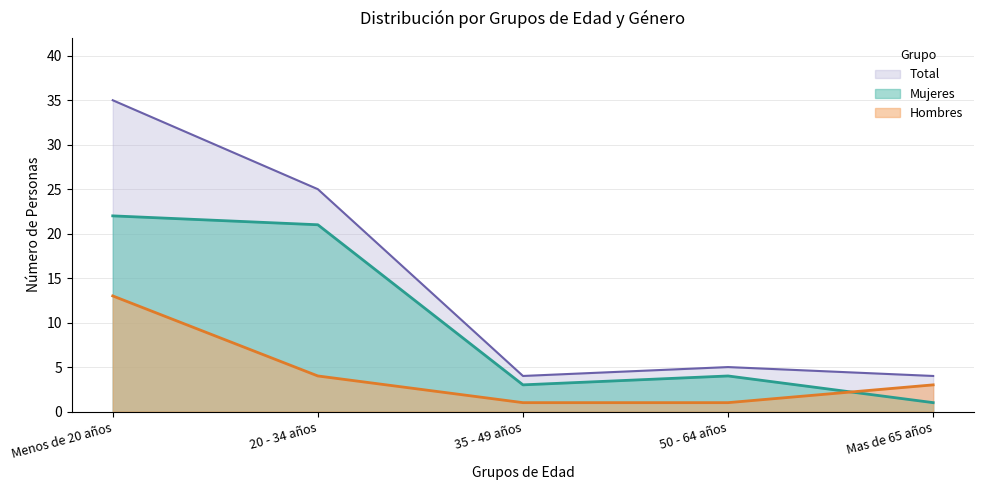

Which series has the largest range (max minus min)?

Total